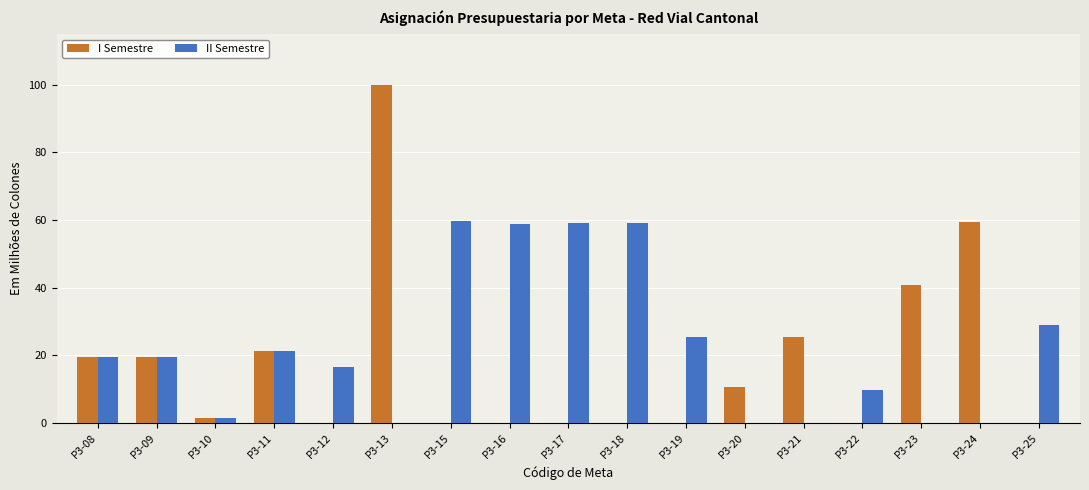

Which series changed the most between P3-19 and P3-22?

II Semestre